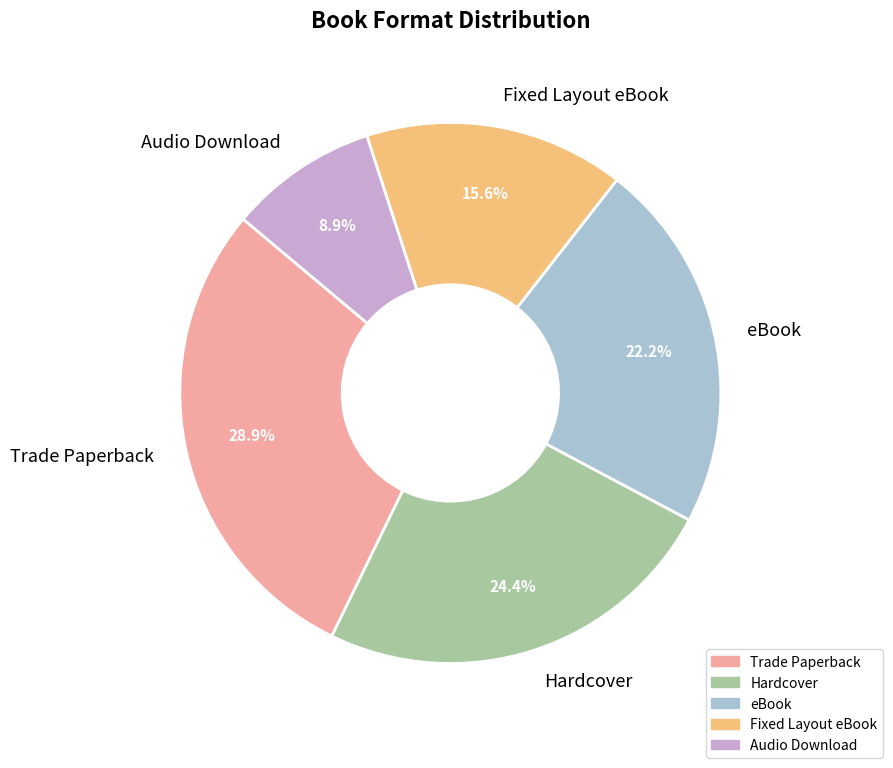

Rank the categories by value from lowest to highest.

Audio Download, Fixed Layout eBook, eBook, Hardcover, Trade Paperback